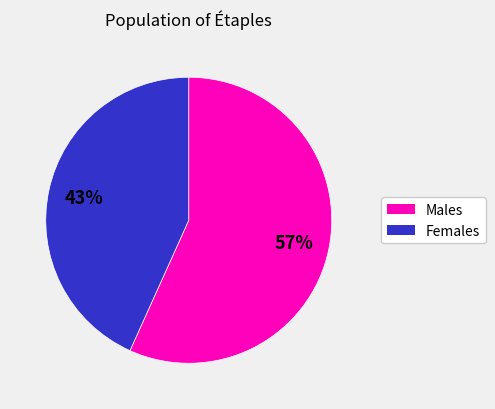

To the nearest percent, what is the average slice percentage?

50%